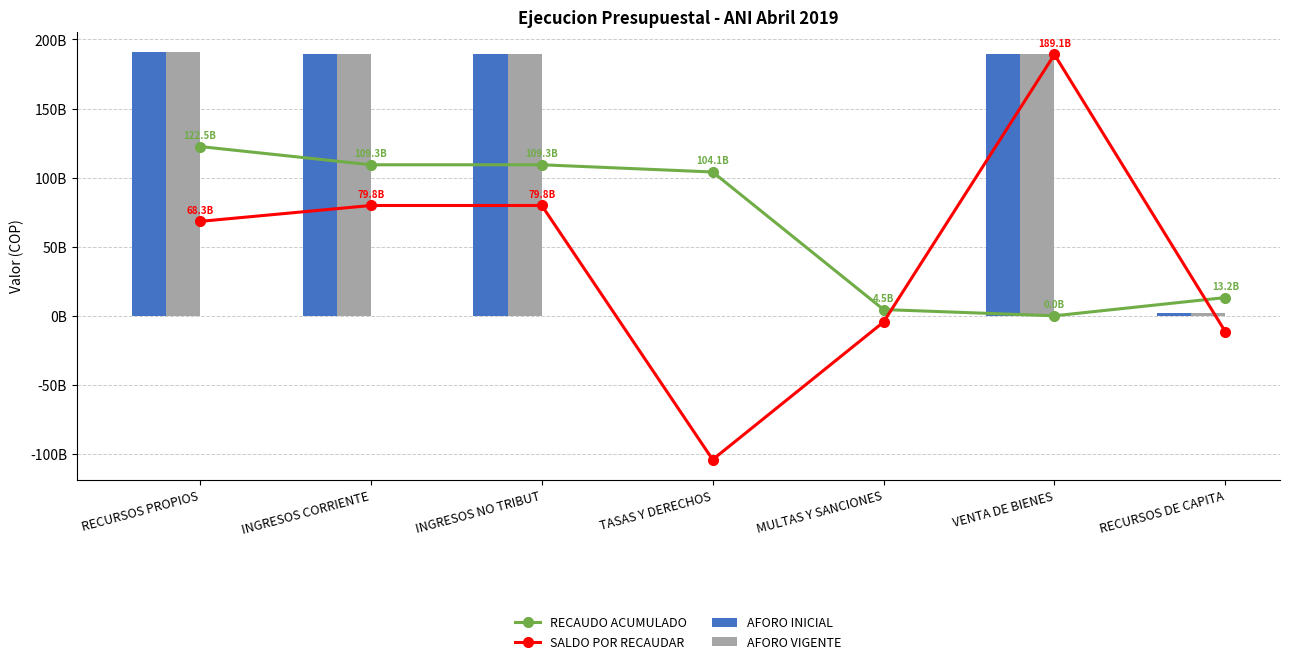

Is the value of SALDO POR RECAUDAR at MULTAS Y SANCIONES greater than the value of RECAUDO ACUMULADO at RECURSOS DE CAPITA?

No